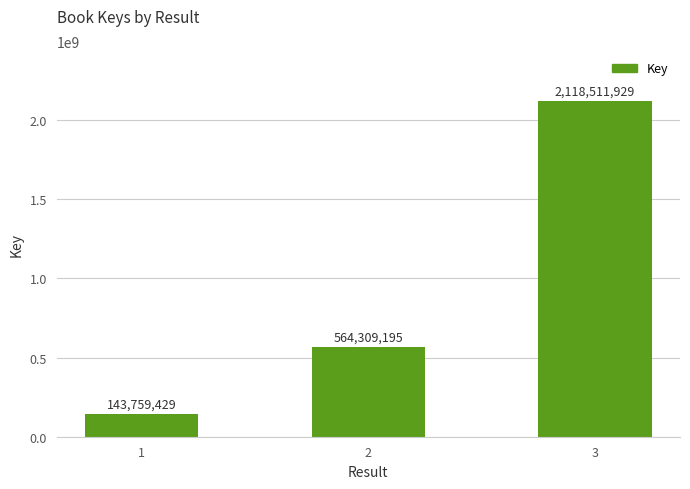

Rank the categories by value from lowest to highest.

1, 2, 3